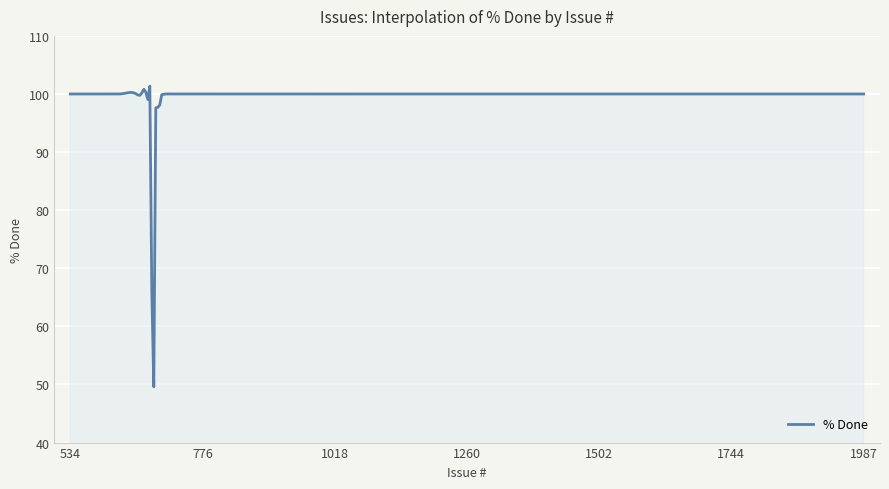

What is the minimum value shown in the chart?

49.6